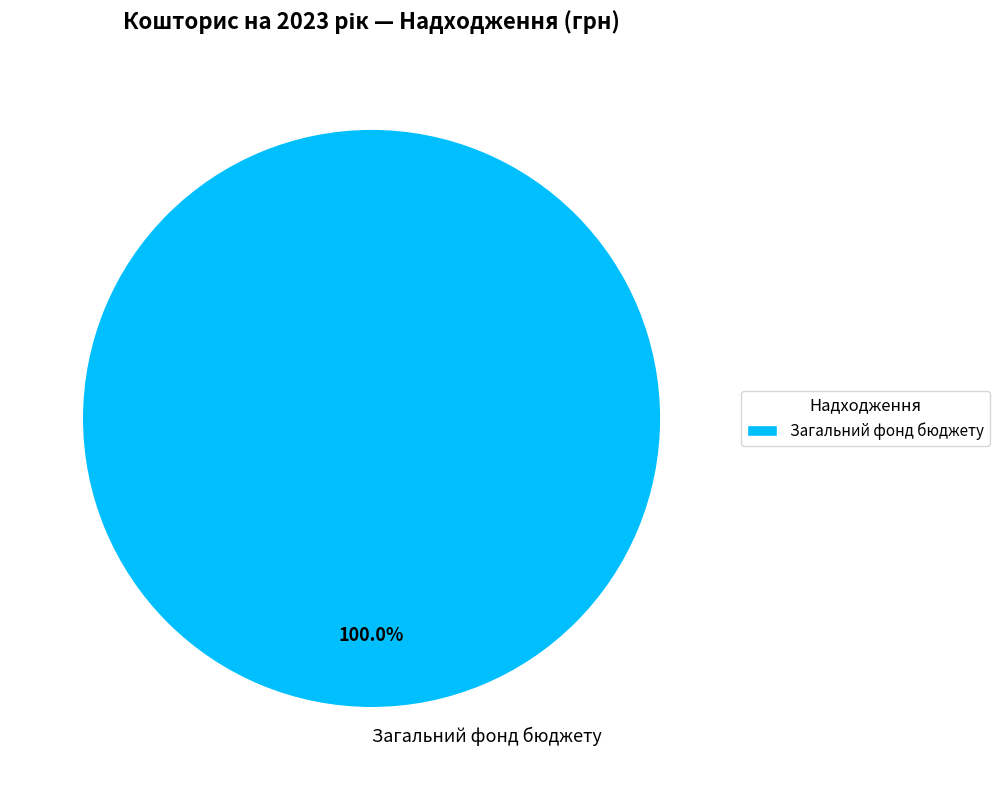

Rank the categories by value from lowest to highest.

Загальний фонд бюджету